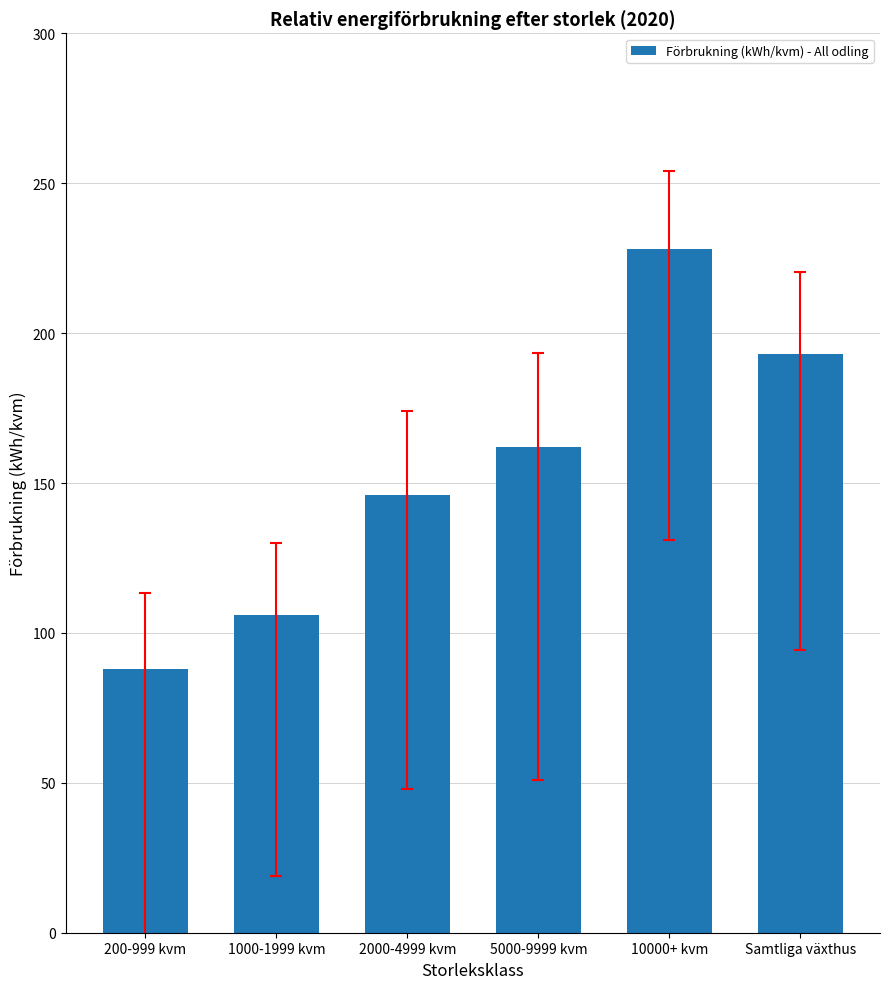

How many bars are there in total?

6